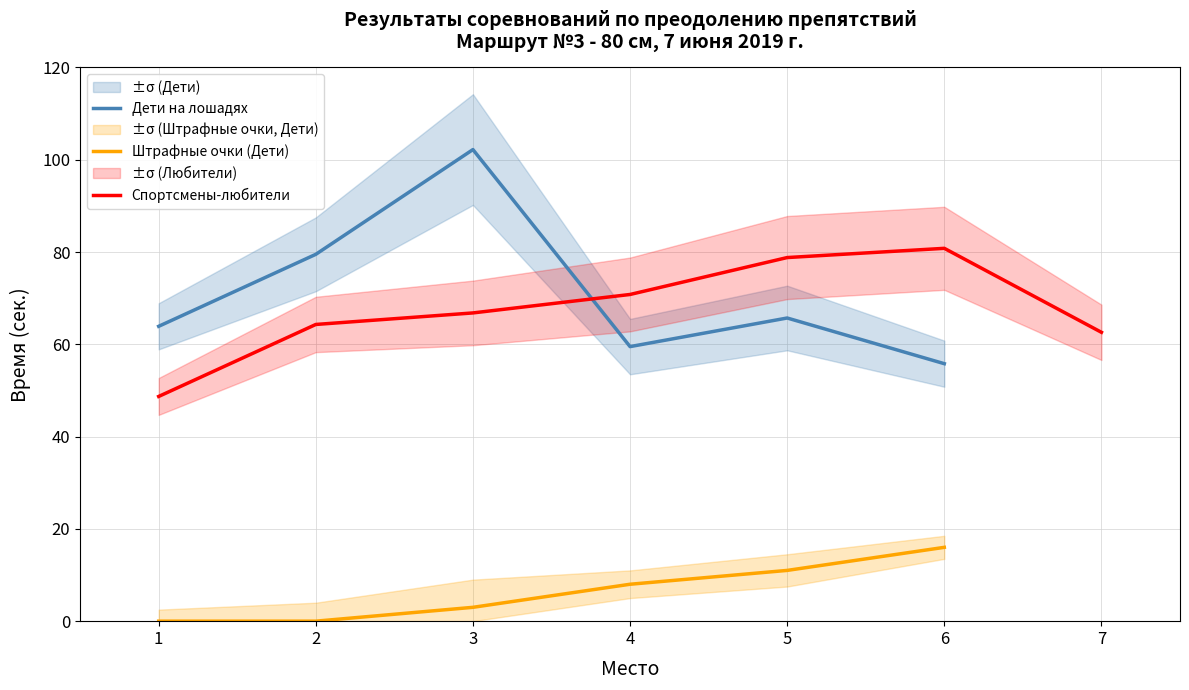

What is the average value?

67.5